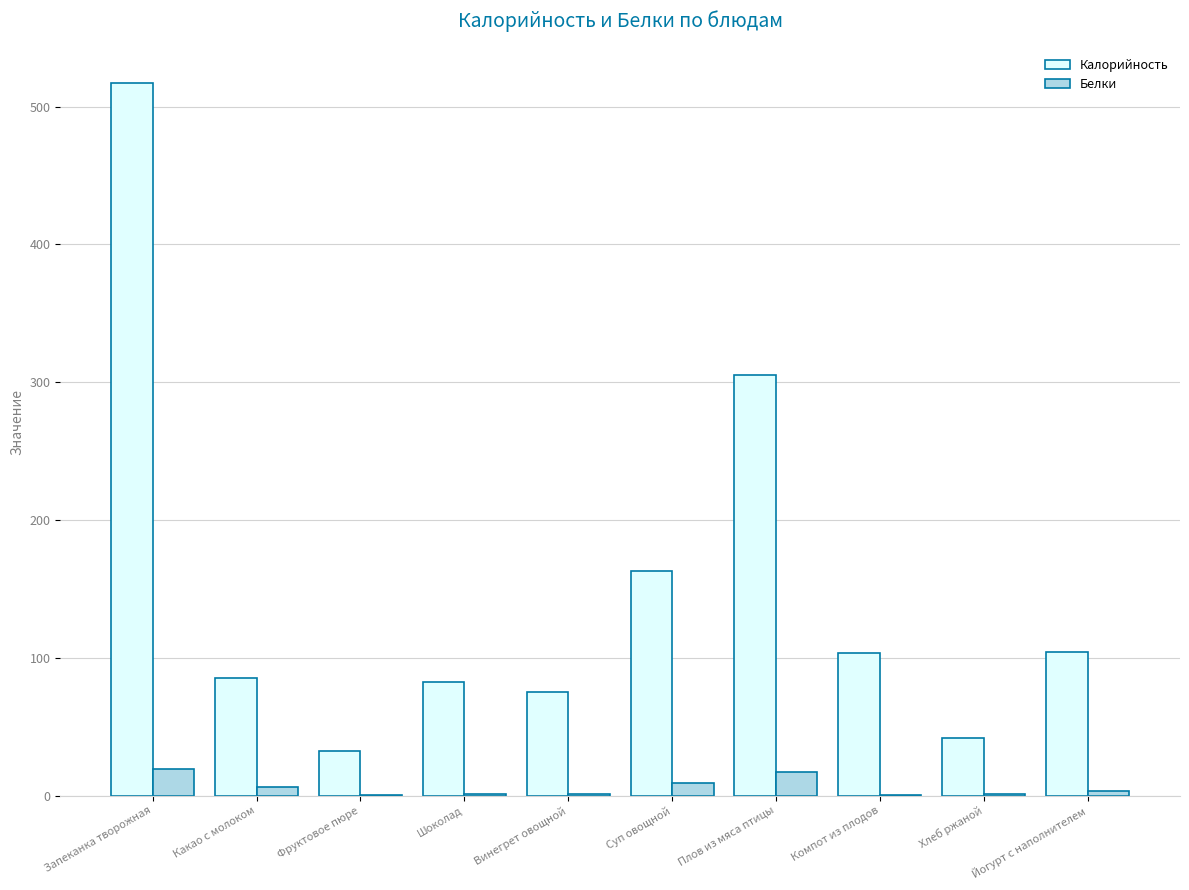

At which label is Калорийность closest to 274?

Плов из мяса птицы